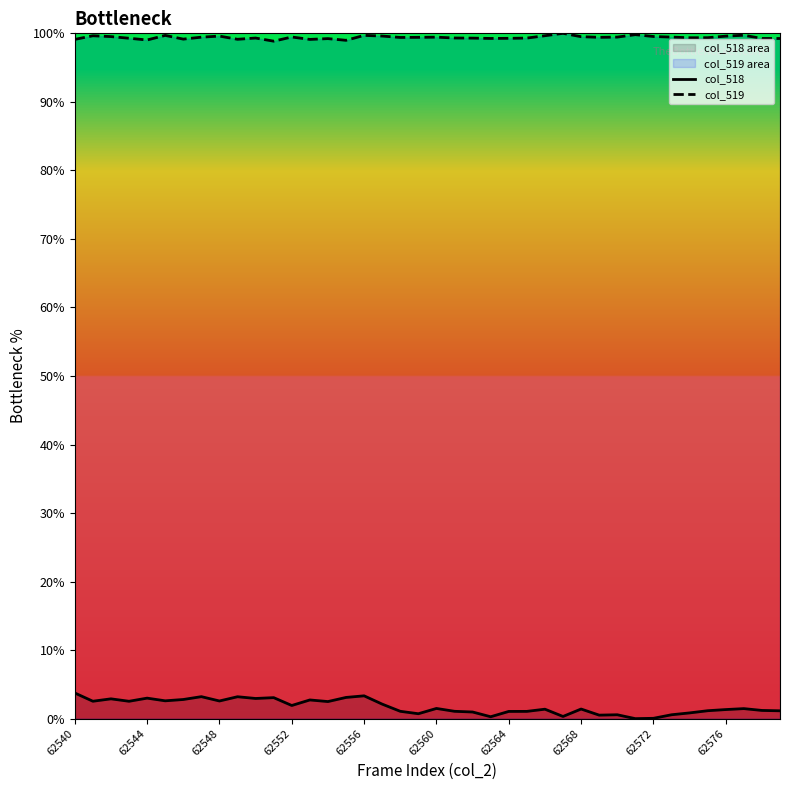

True or false: col_519 and col_518 intersect in this chart.

False